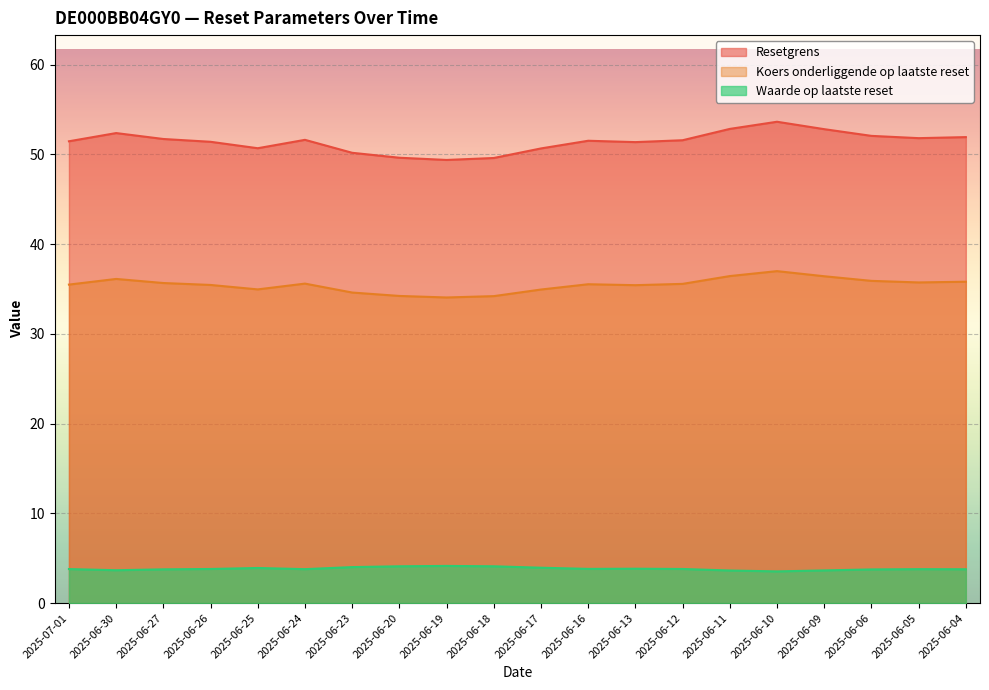

What position from the right is 2025-06-12?

7